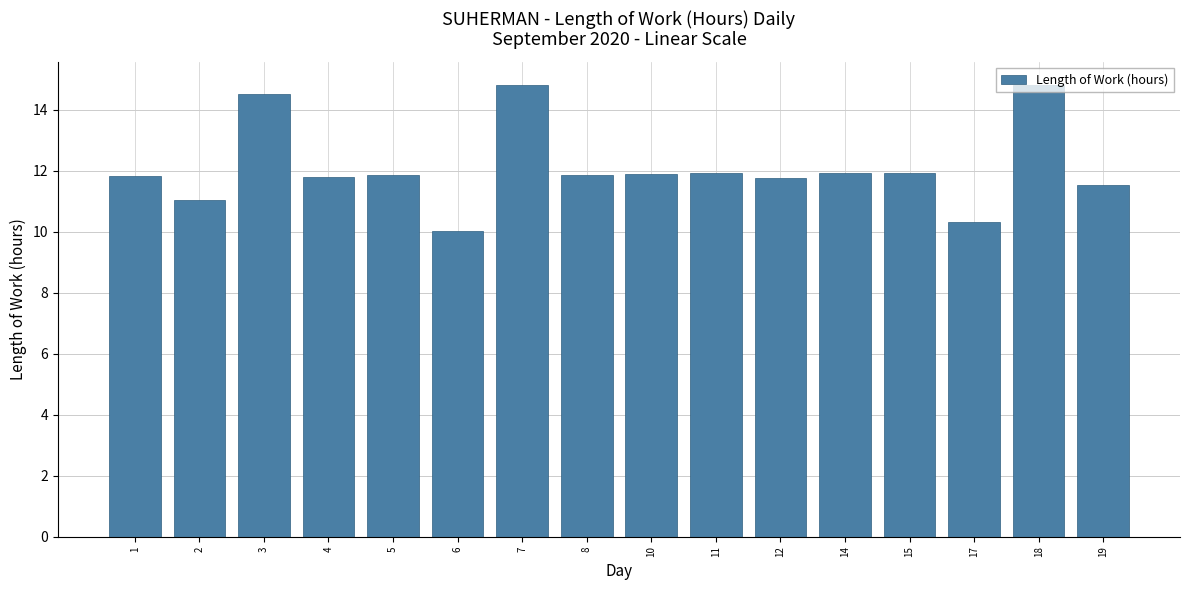

What is the maximum value shown in the chart?

14.8